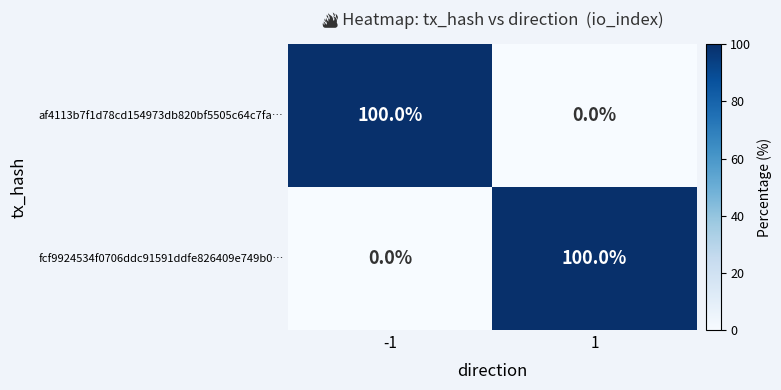

The value of af4113b7f1d78cd154973db820bf5505c64c7fa… at 1 is 0. True or false?

True